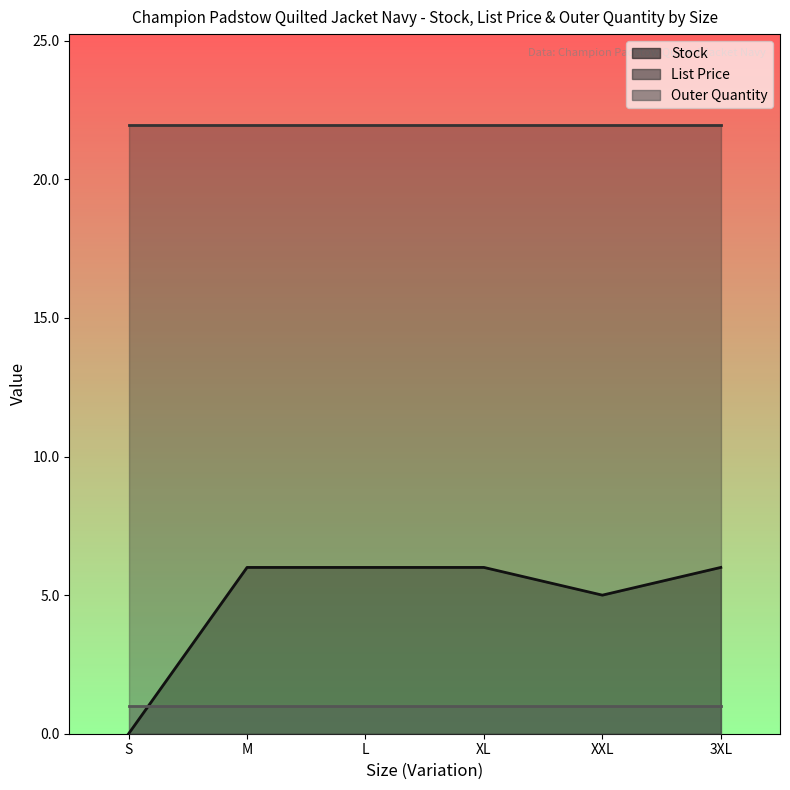

The value of Outer Quantity line at M is 0.3. True or false?

False